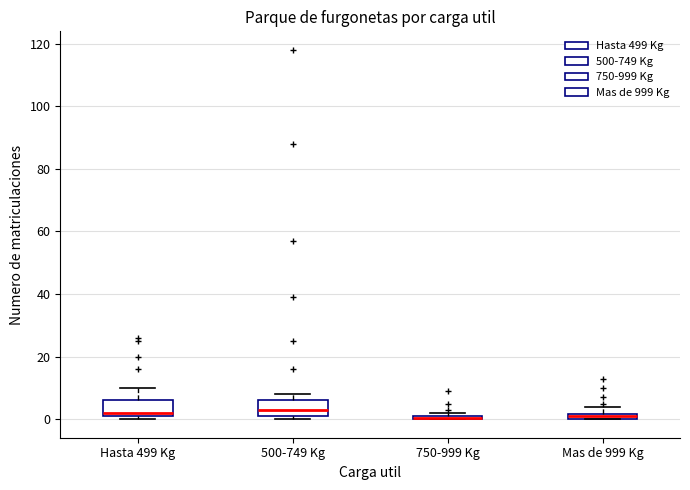

Where does the upper whisker of the box for Hasta 499 Kg end on the y-axis? The values are not printed on the chart, so give them approximately, as read against the axis.

10